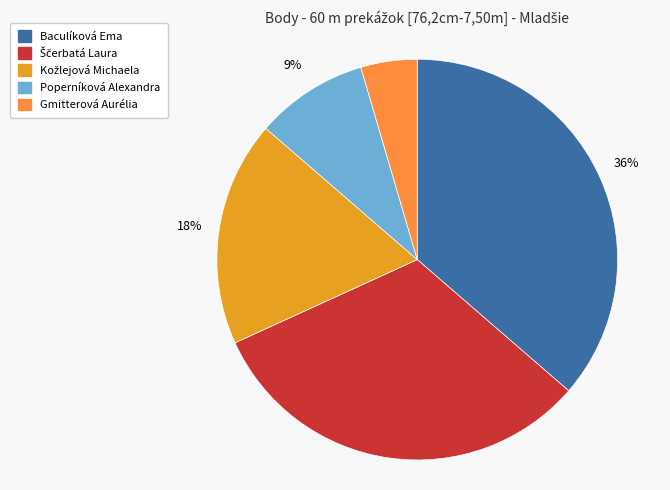

Is there a majority slice in this chart?

No